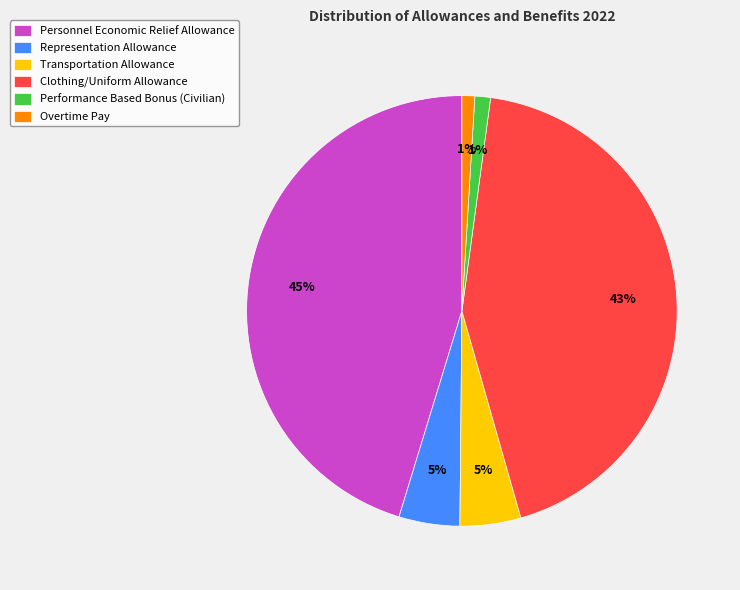

Does Personnel Economic Relief Allowance account for over 50% of the chart?

No